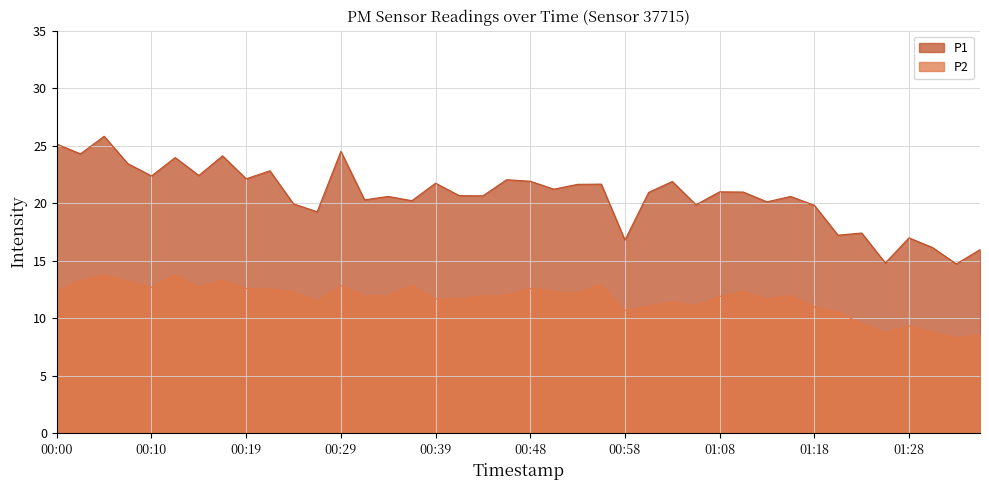

What is the difference between the second highest and minimum values in the P1 series?

10.4